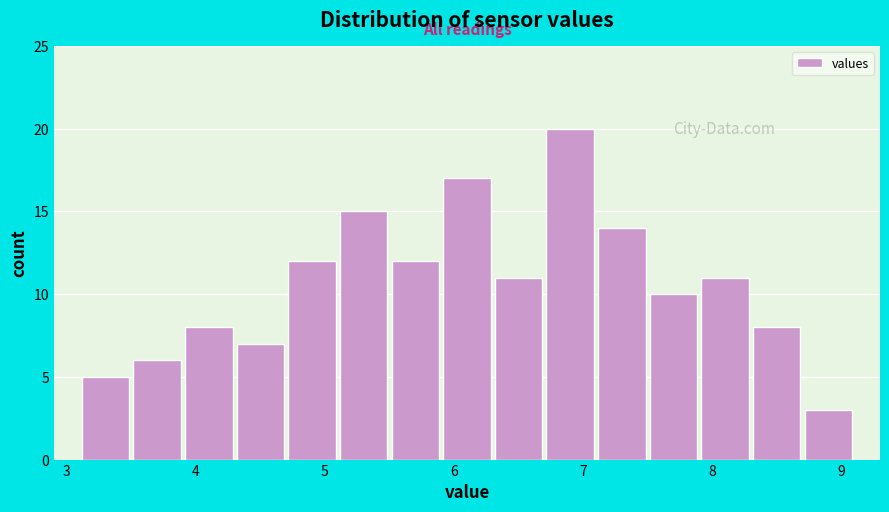

What is the height of the bar covering 6.3 to 6.7 on the x-axis? The values are not printed on the chart, so give them approximately, as read against the axis.

11